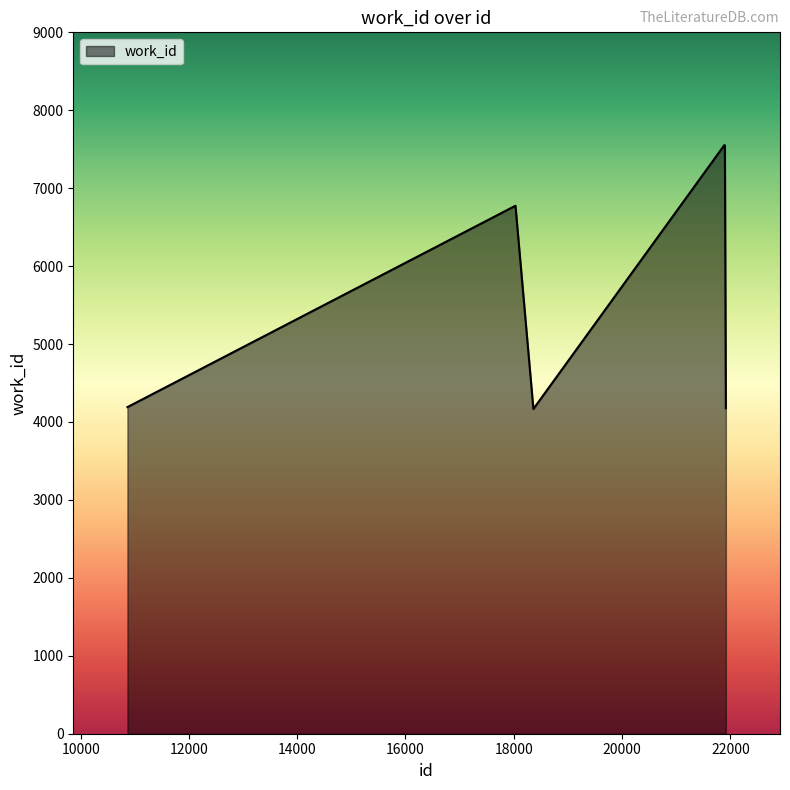

How many values are below 6775?

3